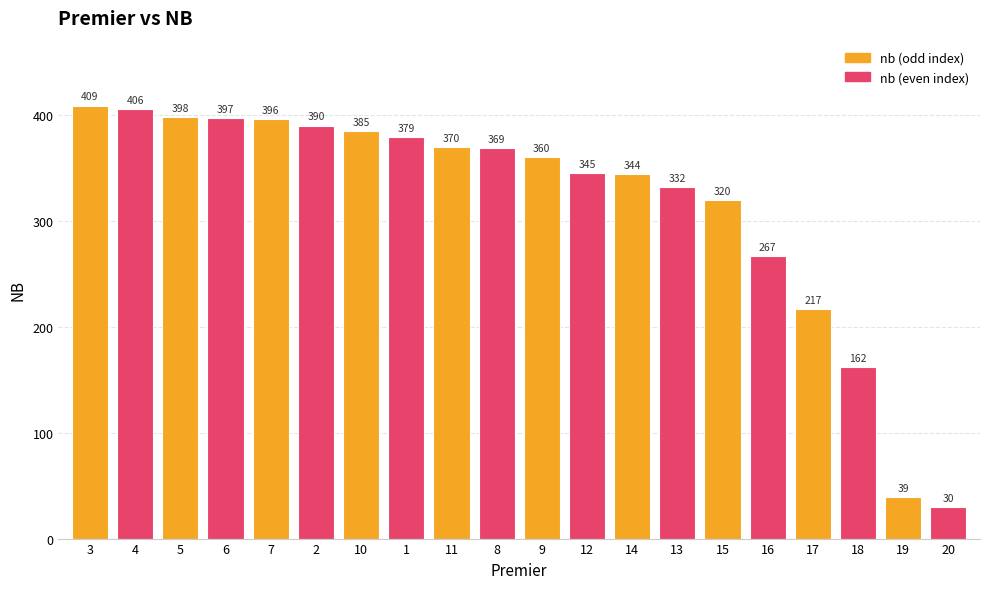

Rank the categories by value from highest to lowest.

3, 4, 5, 6, 7, 2, 10, 1, 11, 8, 9, 12, 14, 13, 15, 16, 17, 18, 19, 20